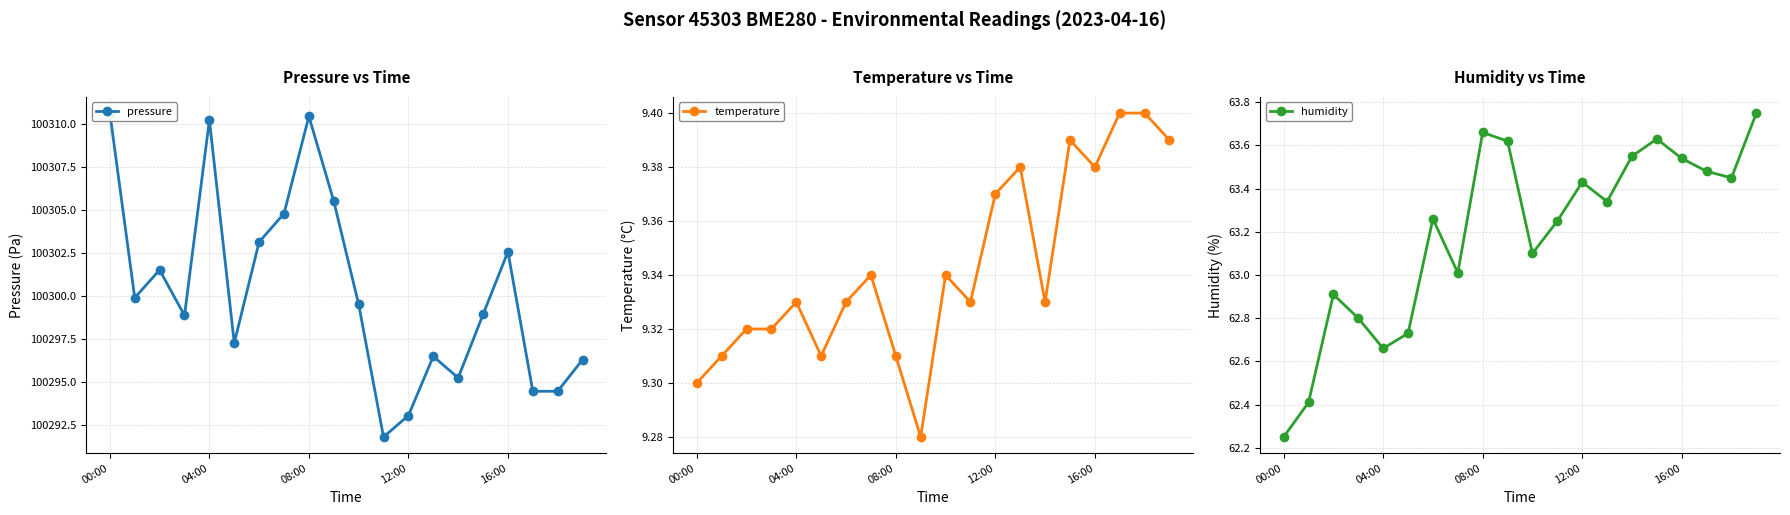

What value does the pressure series have at 15?

100298.9